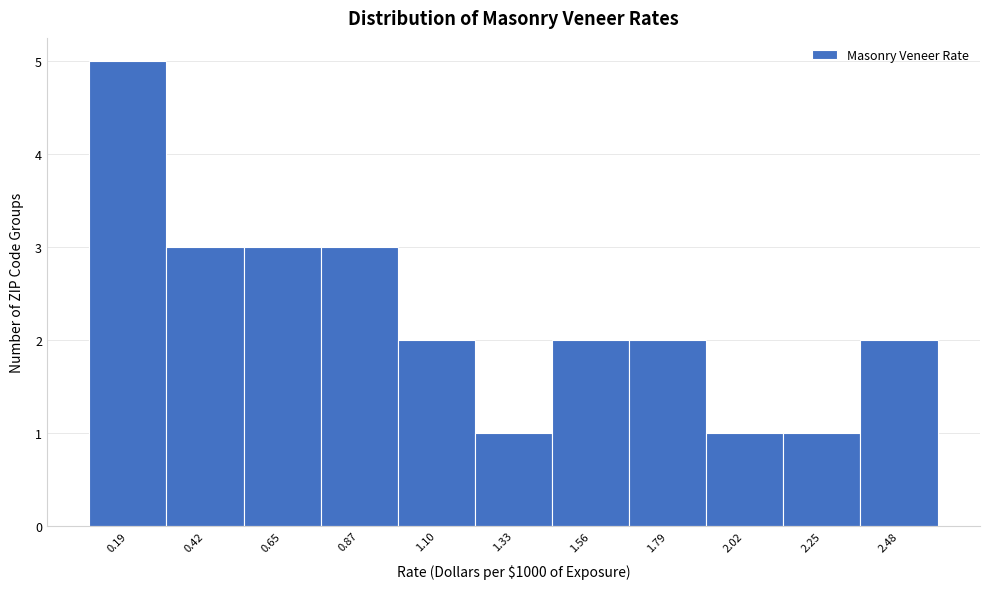

Reading left to right, list every bar in this chart as the range it spans on the x-axis followed by its height. Neither the bar edges nor the heights are printed on the chart, so give them approximately, as read against the axes.

0.05 to 0.30: 5
0.30 to 0.55: 3
0.55 to 0.75: 3
0.75 to 1.00: 3
1.00 to 1.20: 2
1.20 to 1.45: 1
1.45 to 1.70: 2
1.70 to 1.90: 2
1.90 to 2.15: 1
2.15 to 2.35: 1
2.35 to 2.60: 2